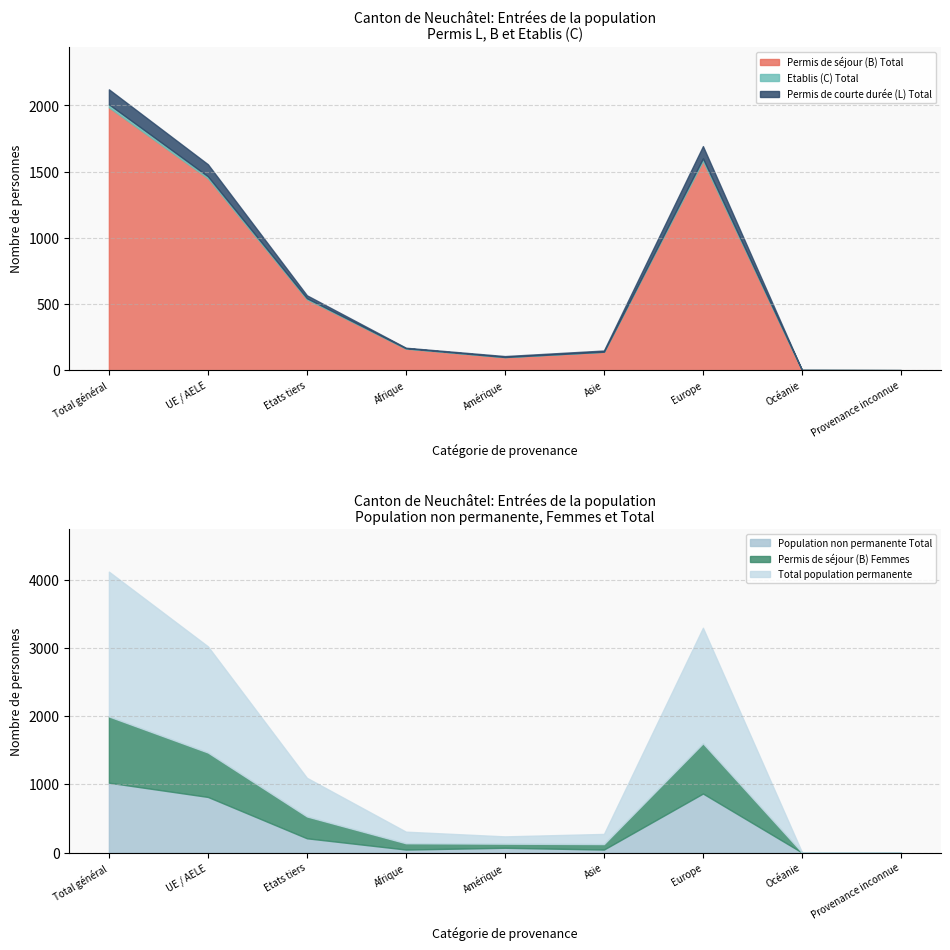

What are all the series names shown in the legend?

Permis de séjour (B) Total, Etablis (C) Total, Permis de courte durée (L) Total, Population non permanente Total, Permis de séjour (B) Femmes, Total population permanente